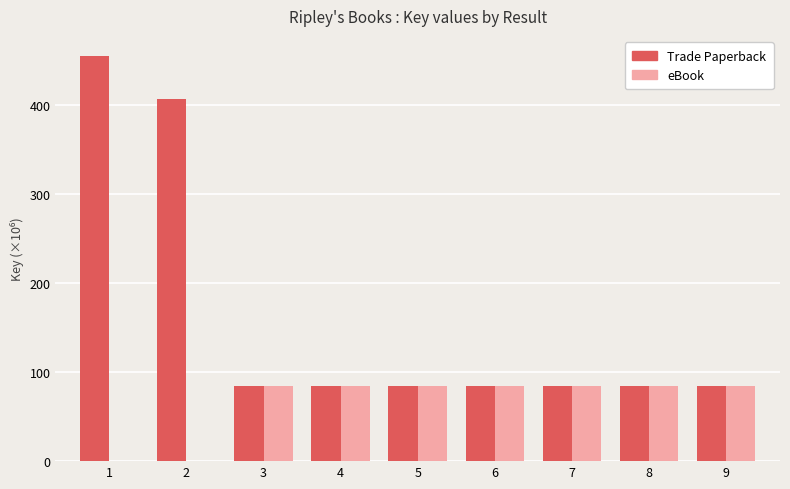

Which series has the widest spread of values?

Trade Paperback